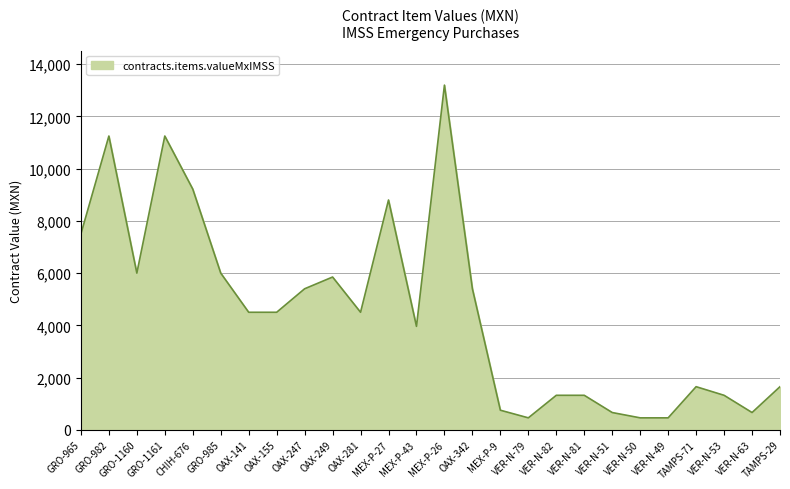

Reading left to right, list all the values displayed in this chart.

GRO-965=7500.0	GRO-982=11250.0	GRO-1160=6000.0	GRO-1161=11250.0	CHIH-676=9217.6	GRO-985=6000.0	OAX-141=4500.0	OAX-155=4500.0	OAX-247=5400.0	OAX-249=5850.0	OAX-281=4500.0	MEX-P-27=8800.0	MEX-P-43=3960.0	MEX-P-26=13200.0	OAX-342=5400.0	MEX-P-9=748.9	VER-N-79=456.6	VER-N-82=1320.0	VER-N-81=1320.0	VER-N-51=660.0	VER-N-50=456.6	VER-N-49=456.6	TAMPS-71=1650.0	VER-N-53=1320.0	VER-N-63=660.0	TAMPS-29=1650.0